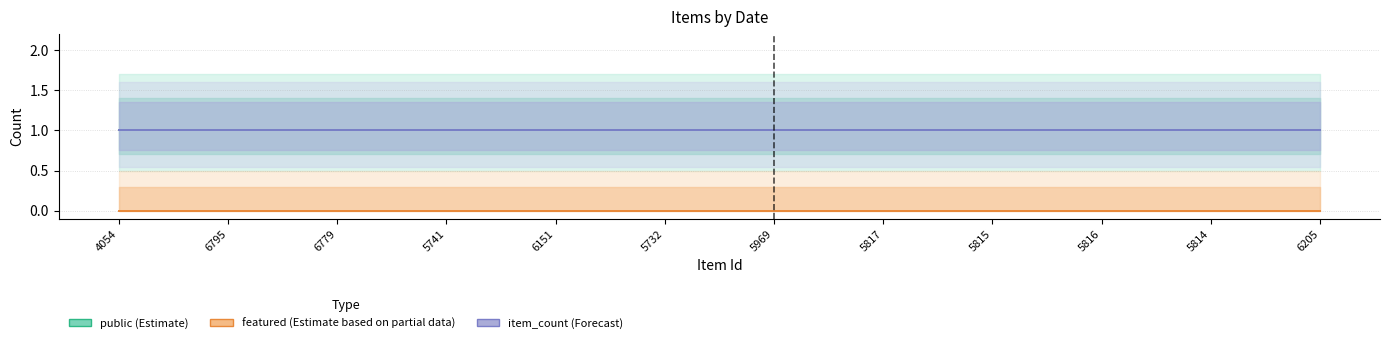

Which has a higher value, 5741 or 6779?

5741